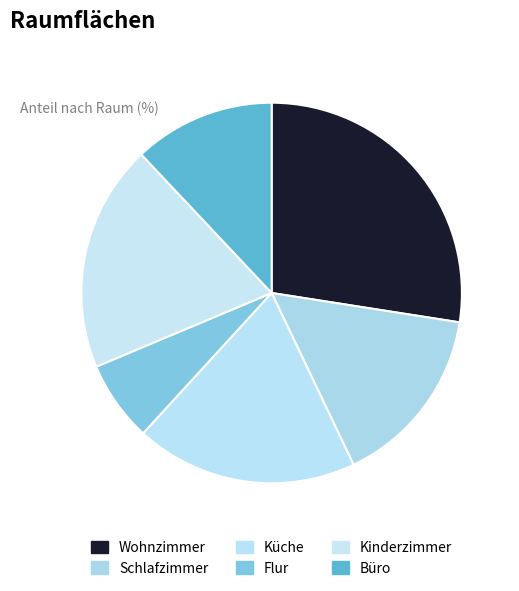

Which category has the smallest portion of the pie?

Flur